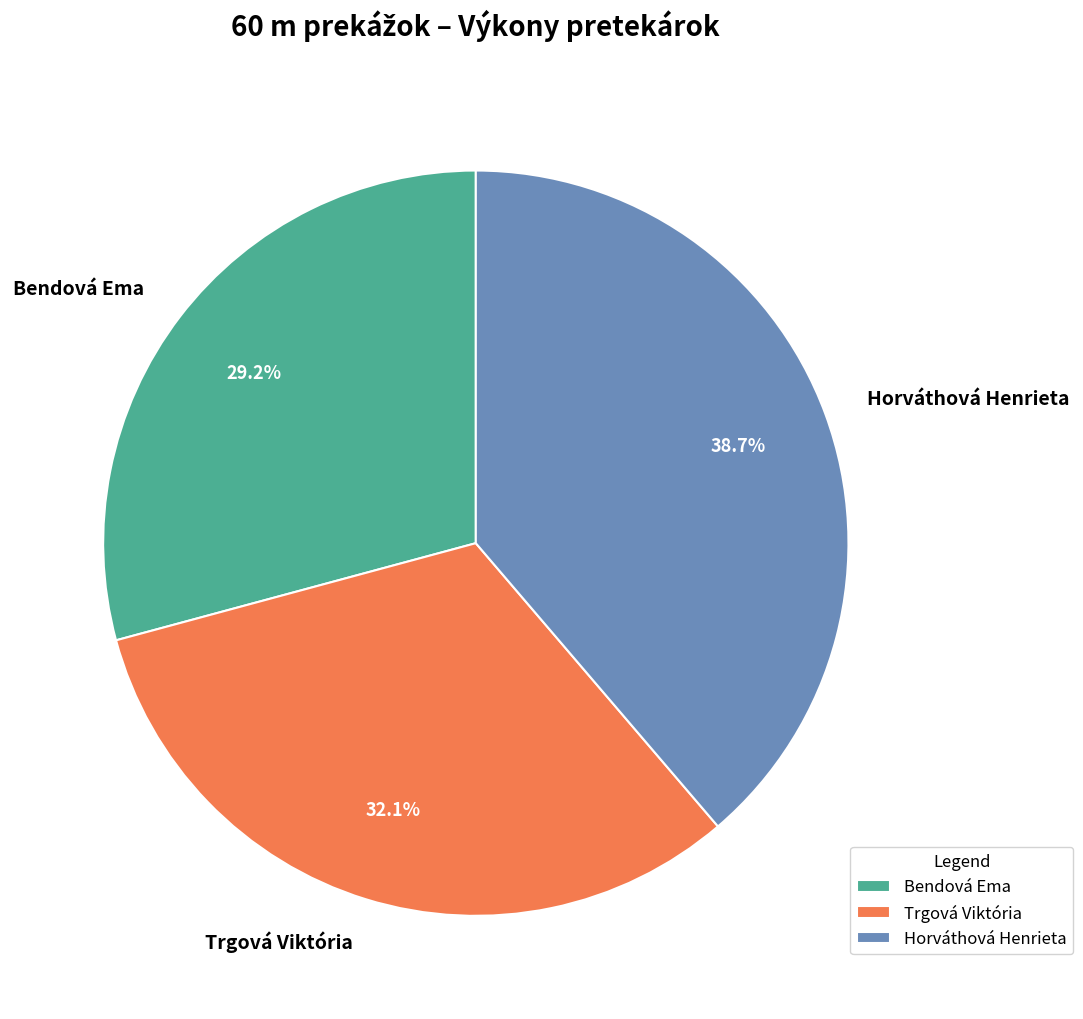

Between Trgová Viktória and Bendová Ema, which is larger?

Trgová Viktória